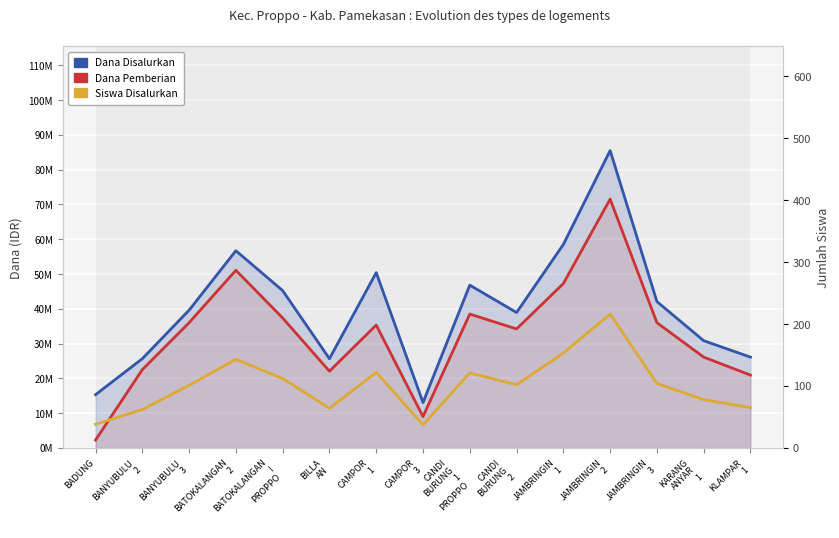

What is the spread (max minus min) of values at BATOKALANGAN
I
PROPPO?

45224888